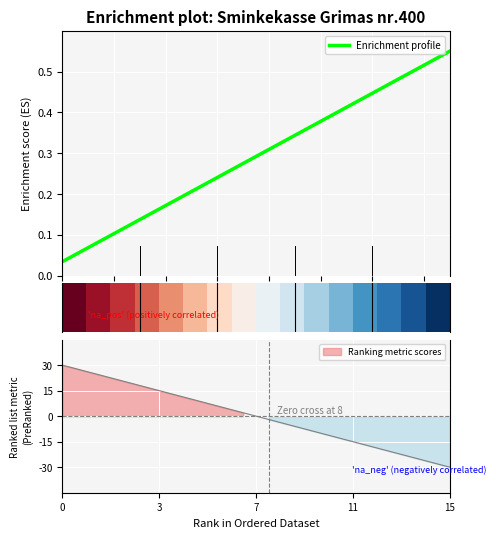

What is the sum of the Enrichment profile values at 0 and 14?

0.6